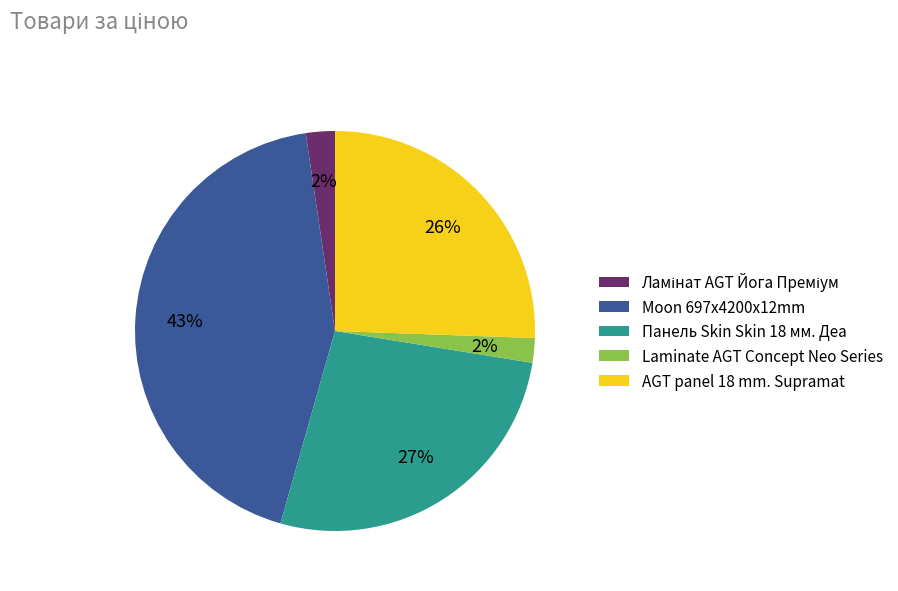

The Moon 697x4200x12mm slice represents 29% of the pie. True or false?

False